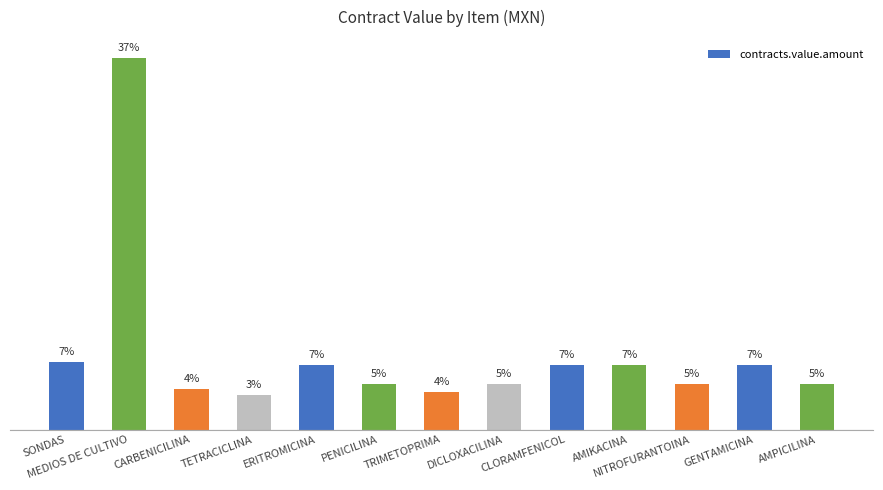

What is the change in value from TETRACICLINA to NITROFURANTOINA?

+1064.9